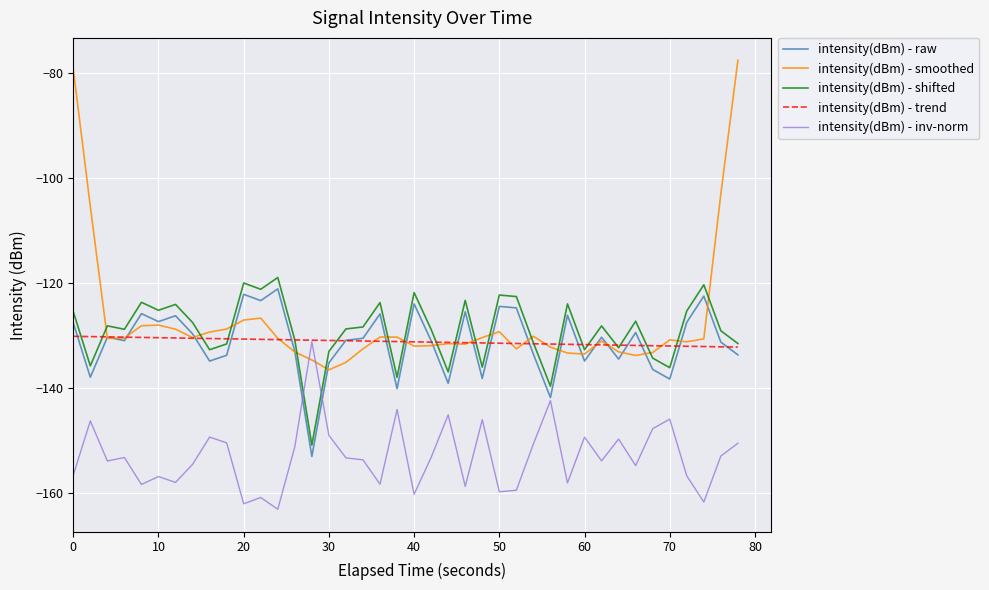

How many lines are shown in the chart?

5